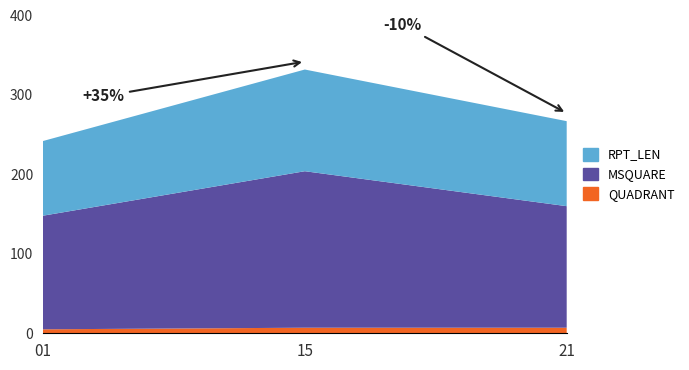

Reading left to right, what are all the values shown in this chart?

QUADRANT: 01=5	15=7	21=7
MSQUARE: 01=143	15=197	21=153
RPT_LEN: 01=94	15=128	21=107